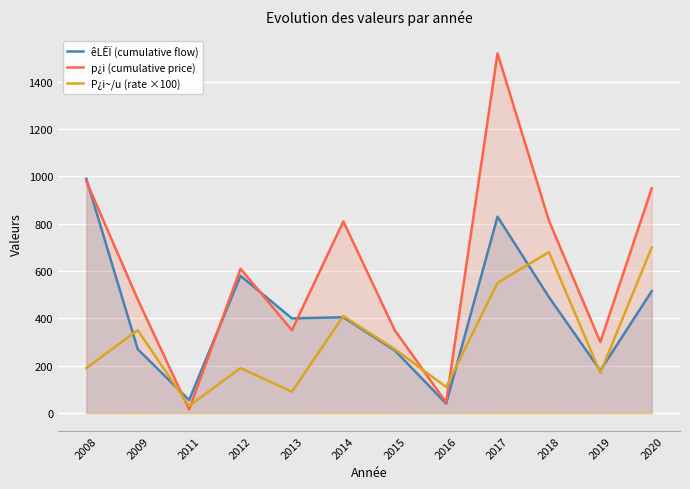

Is the value of êLÊÏ (cumulative flow) at 2014 greater than the value of p¿i (cumulative price) at 2012?

No